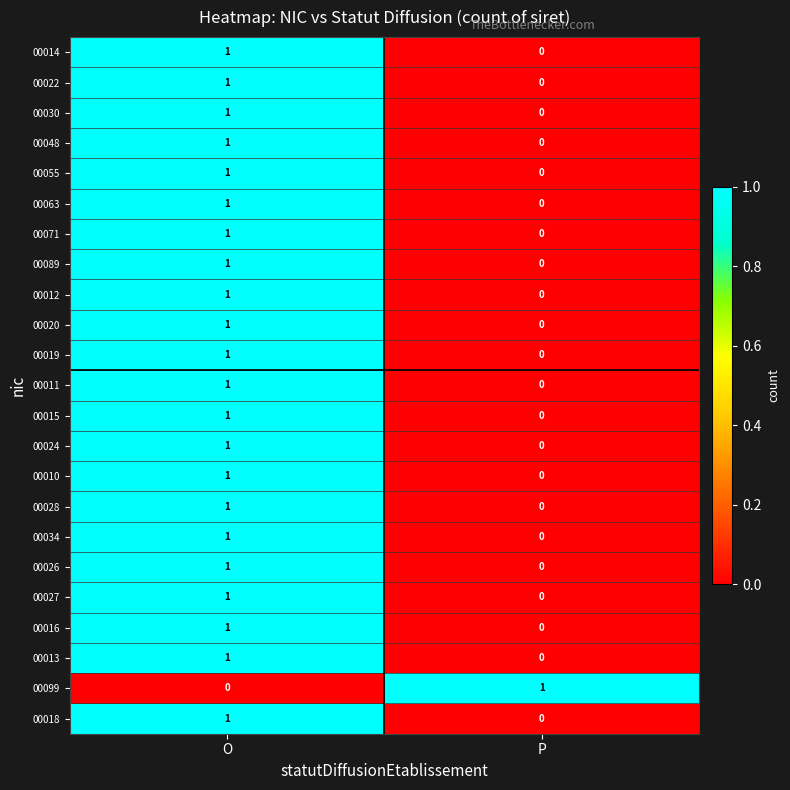

The value of 00022 at O is 0. True or false?

False